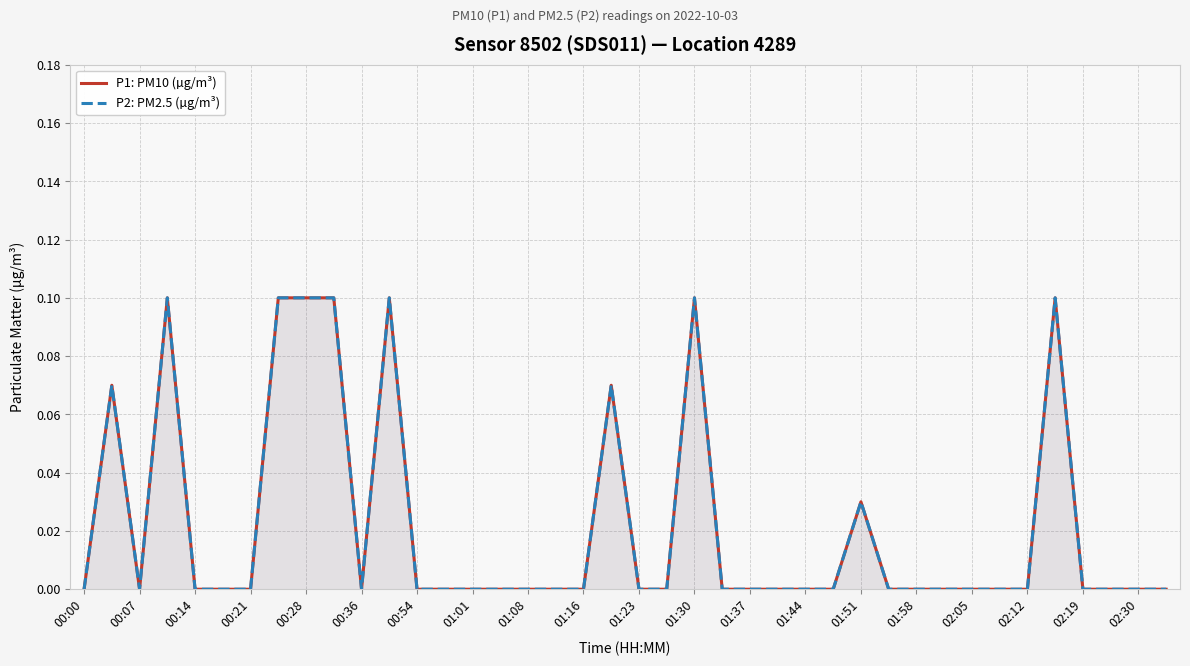

Rank the series by their maximum value, from highest to lowest.

P1: PM10 (µg/m³), P2: PM2.5 (µg/m³)